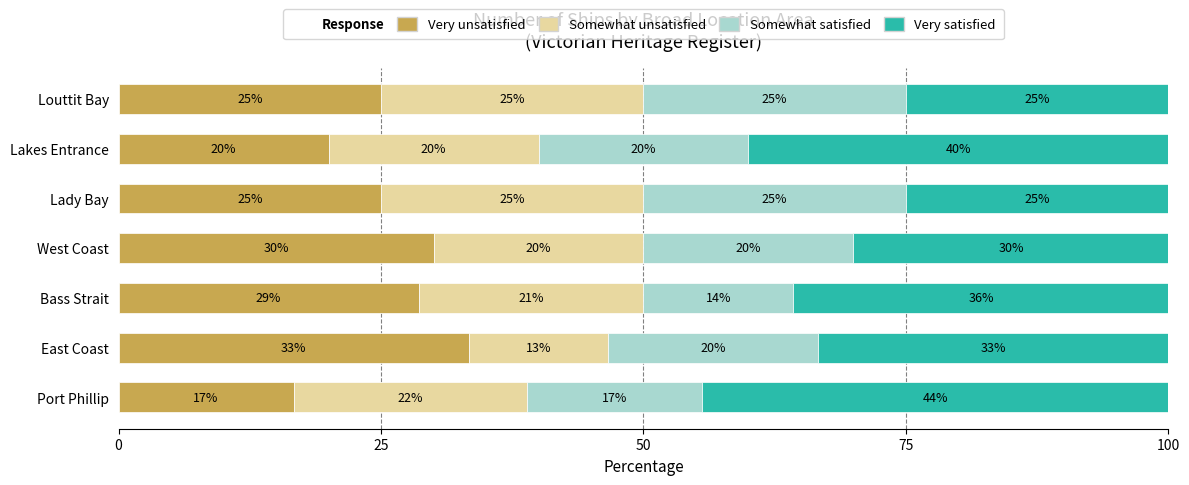

What is the highest value of the Very unsatisfied series?

33.3